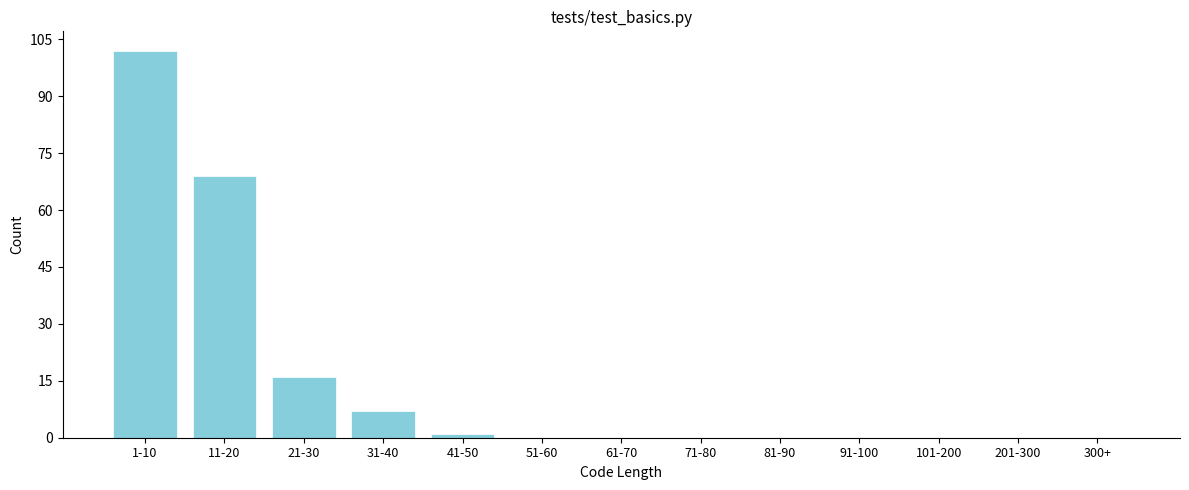

Reading right to left, extract all data points from this chart.

300+=0	201-300=0	101-200=0	91-100=0	81-90=0	71-80=0	61-70=0	51-60=0	41-50=1	31-40=7	21-30=16	11-20=69	1-10=102